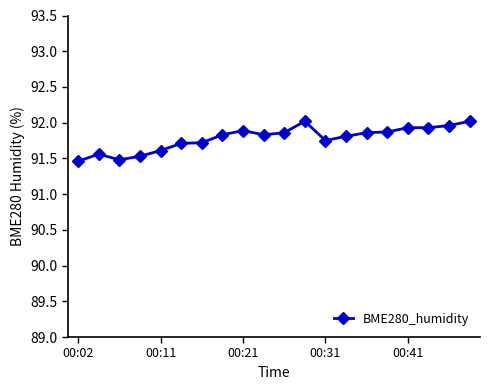

What is the minimum value shown in the chart?

91.5